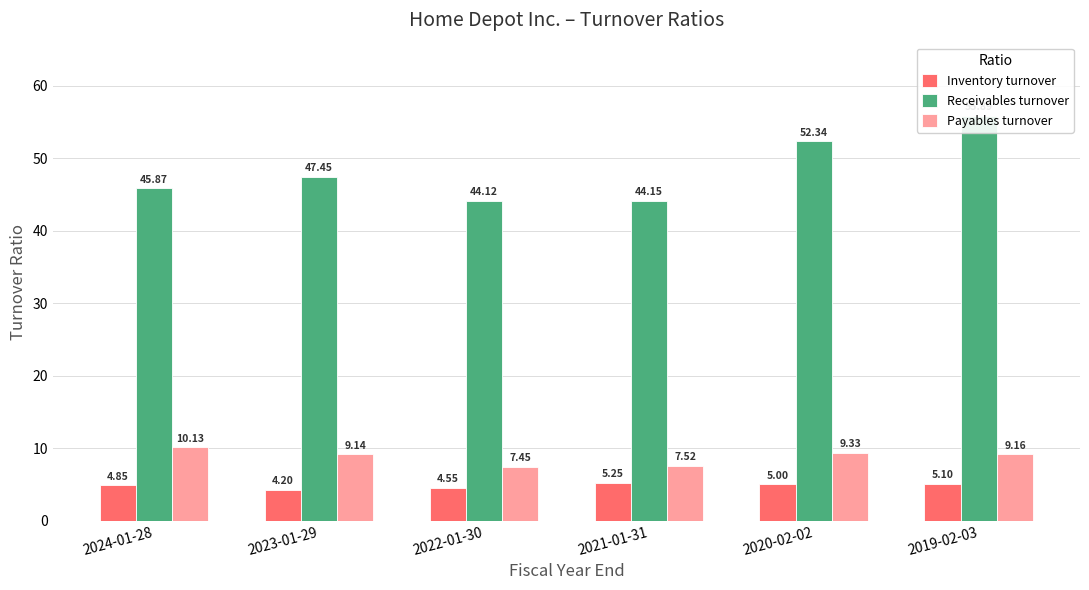

What position from the right is 2019-02-03?

1